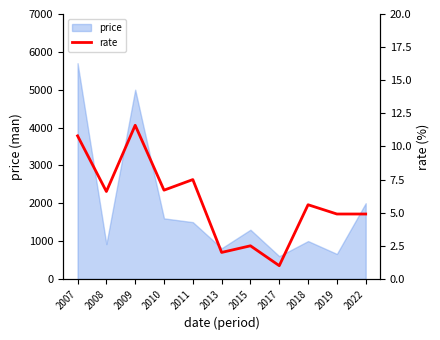

At which category does the data reach its first local valley?

2008